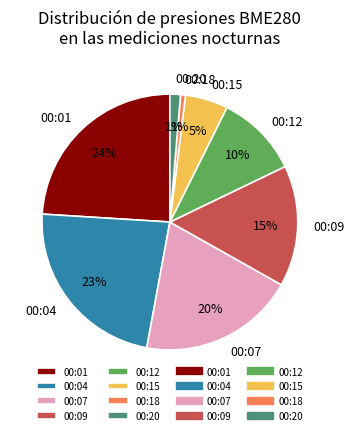

Is 00:18 the majority of the pie?

No